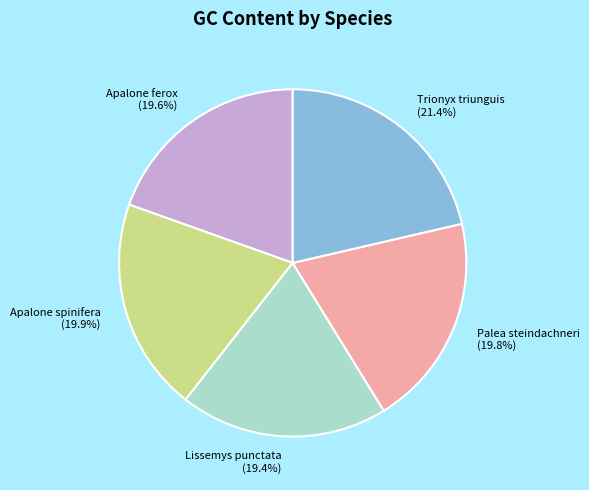

Which slice is the largest?

Trionyx triunguis